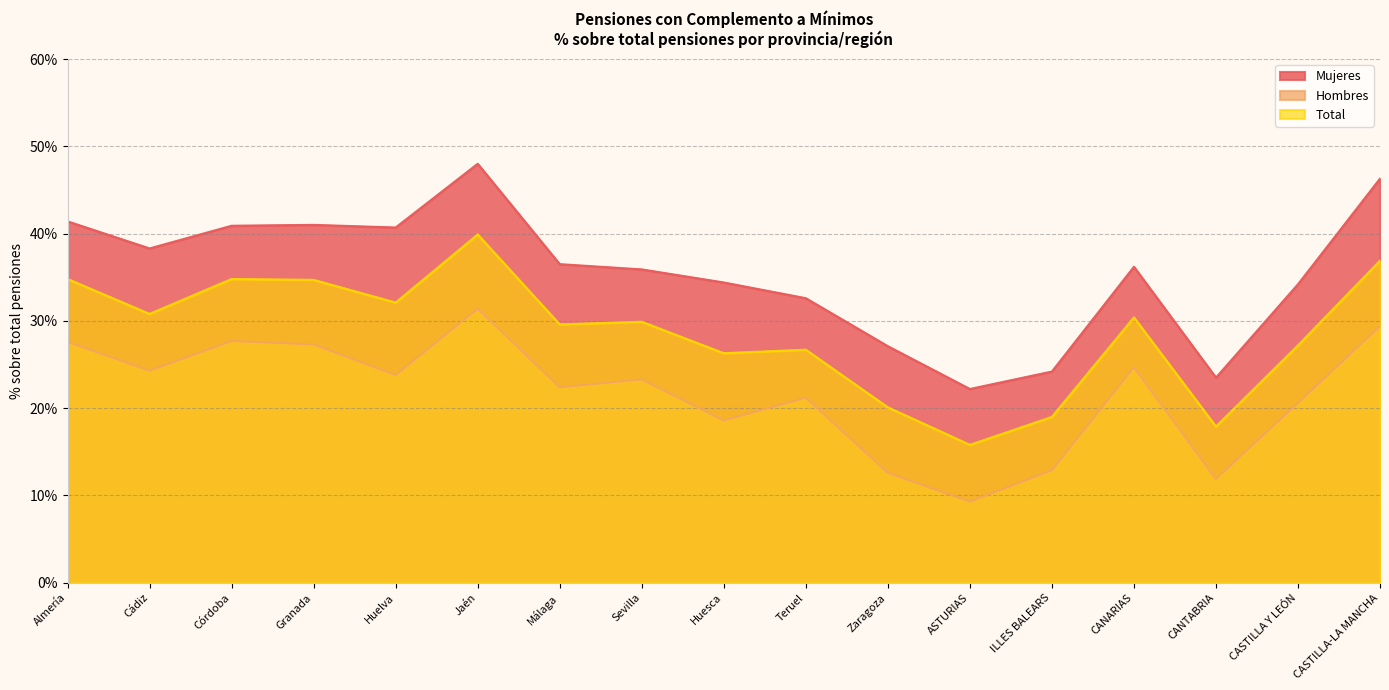

At which label is Mujeres closest to 0?

ASTURIAS